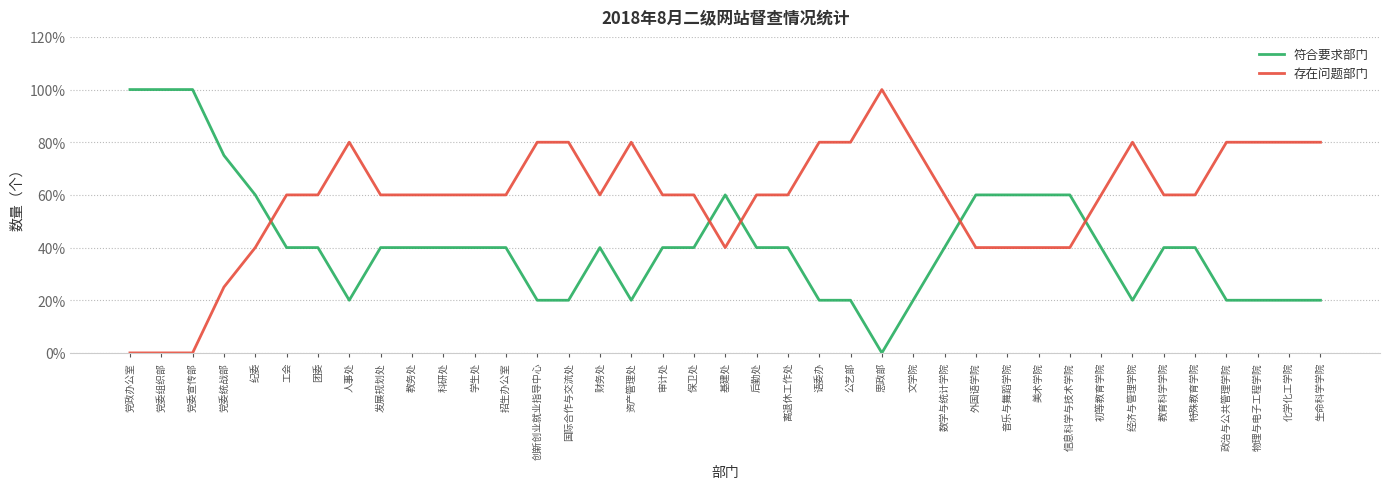

What are all the series names shown in the legend?

符合要求部门, 存在问题部门